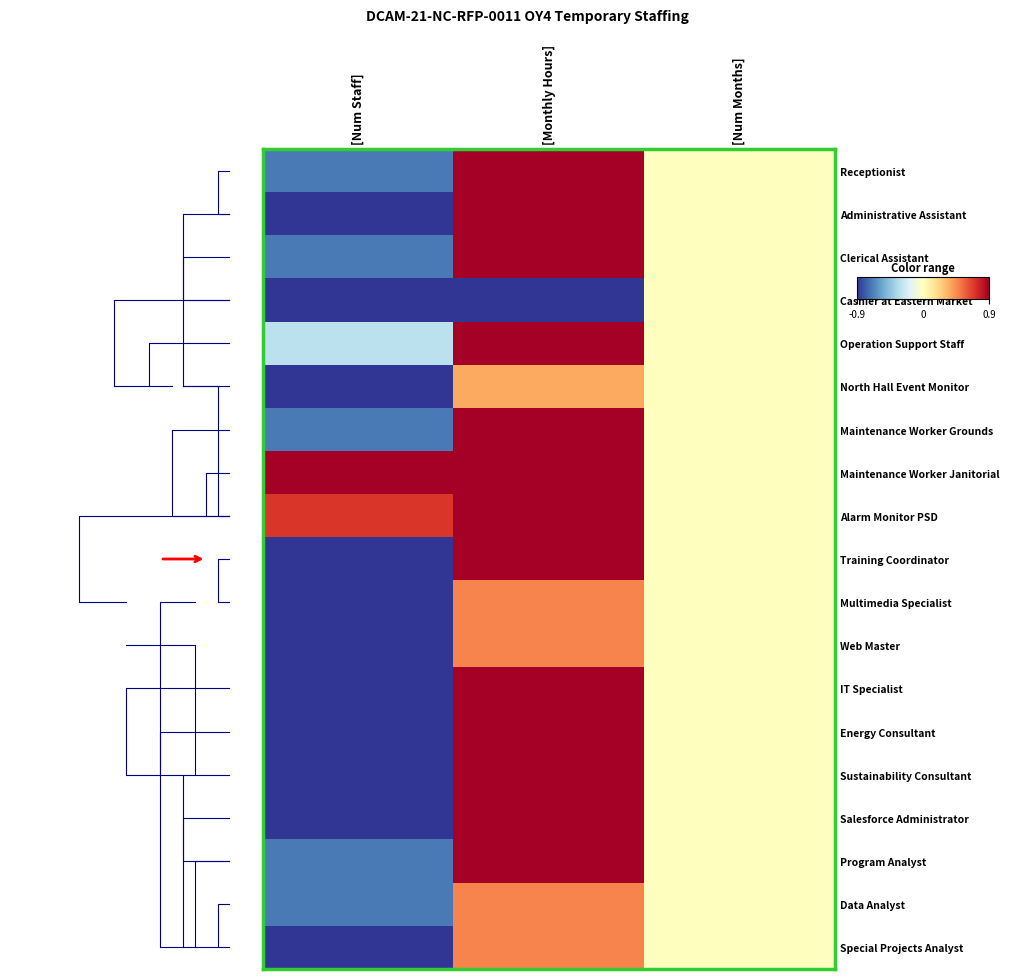

How many data points in Maintenance Worker Janitorial are above 0?

2